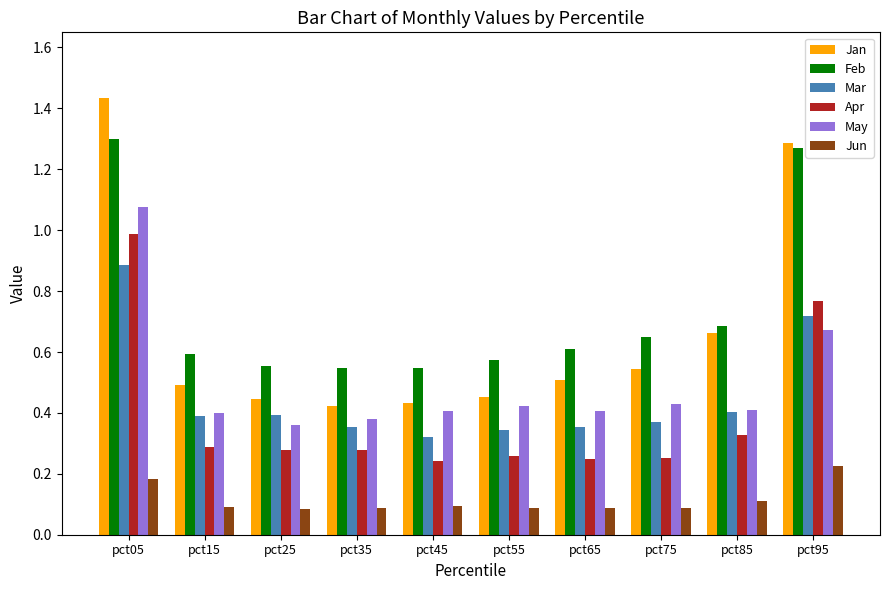

Is it true that Mar equals 0.4 at pct75?

True